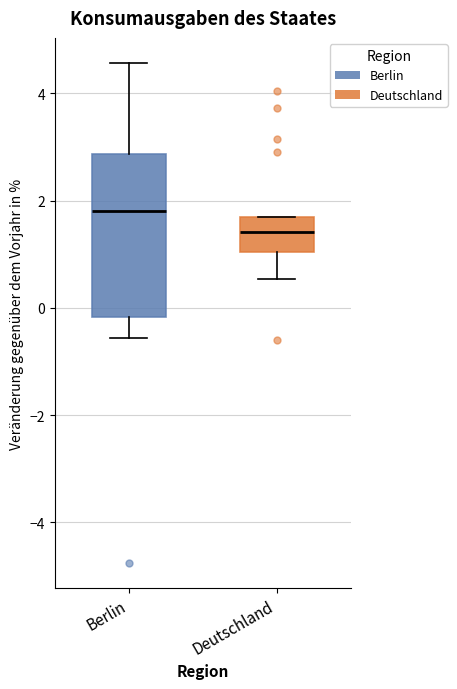

Which box's median line is the lowest?

Deutschland